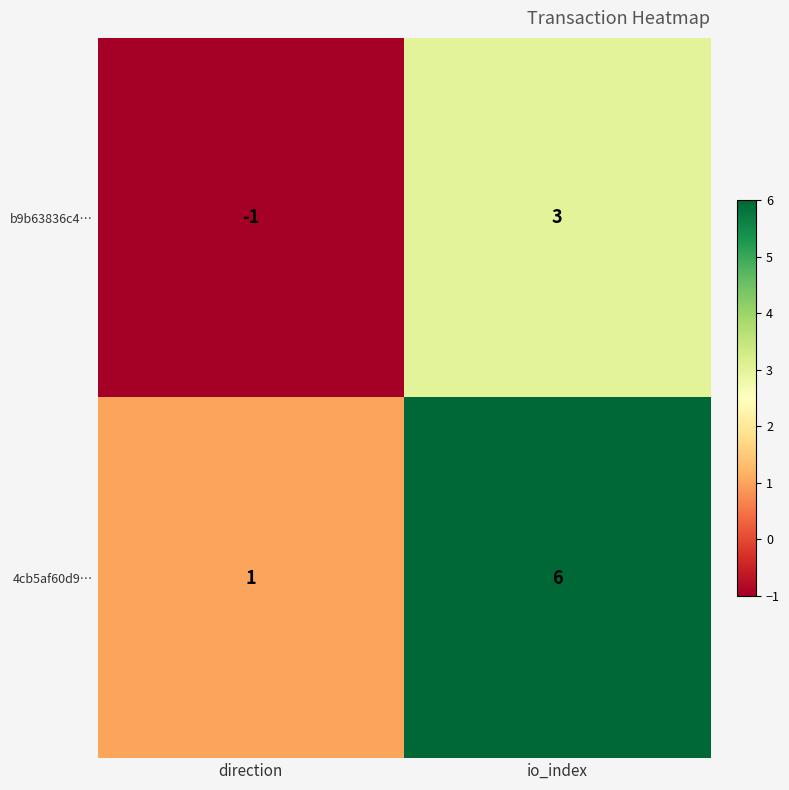

Where is b9b63836c4… nearest to the value 1?

direction